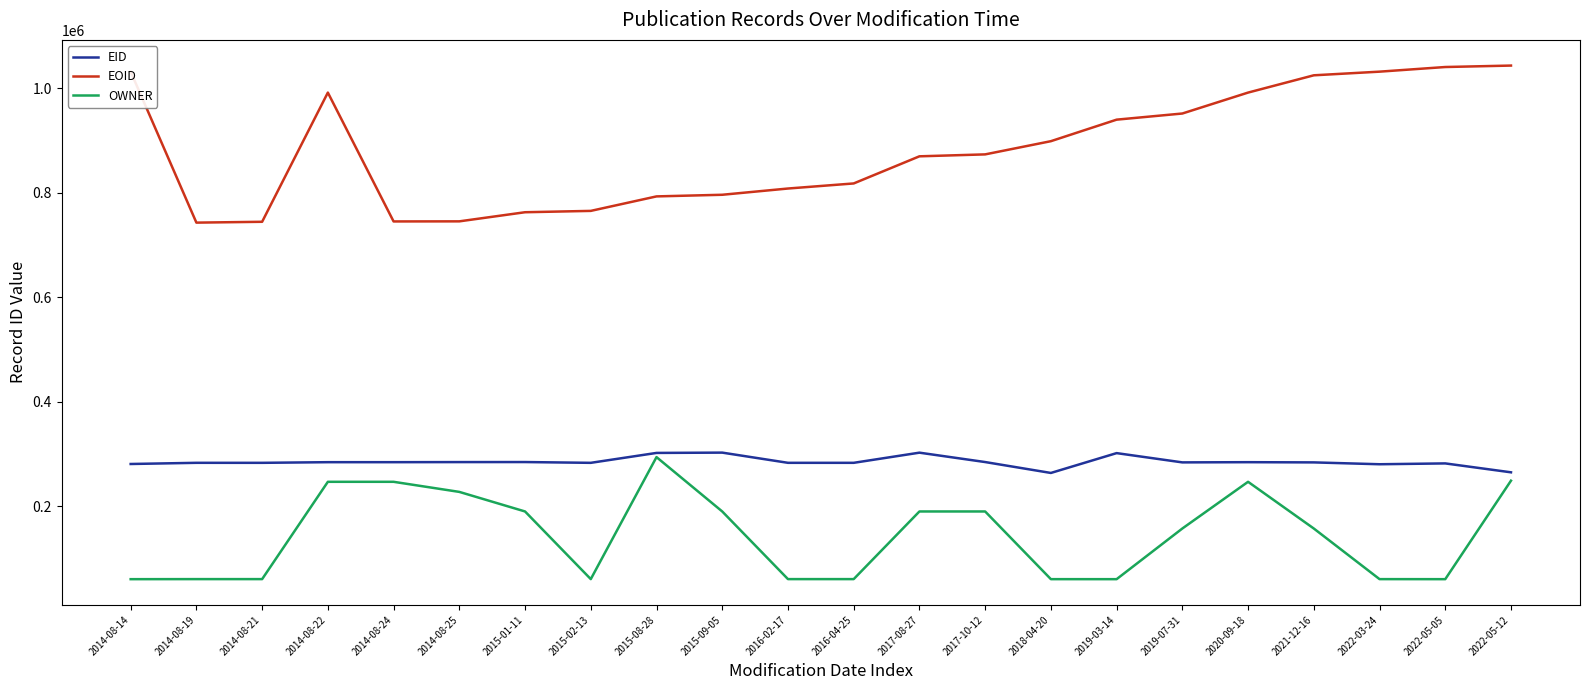

At 2016-04-25, list the series in order from smallest to largest.

OWNER, EID, EOID